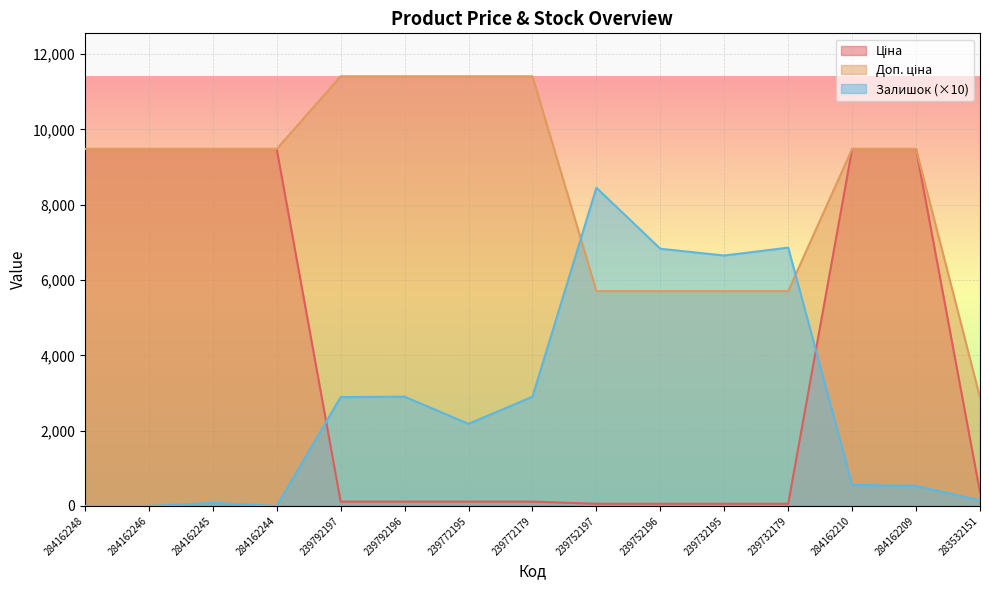

Which category has the highest value across all series?

239792197